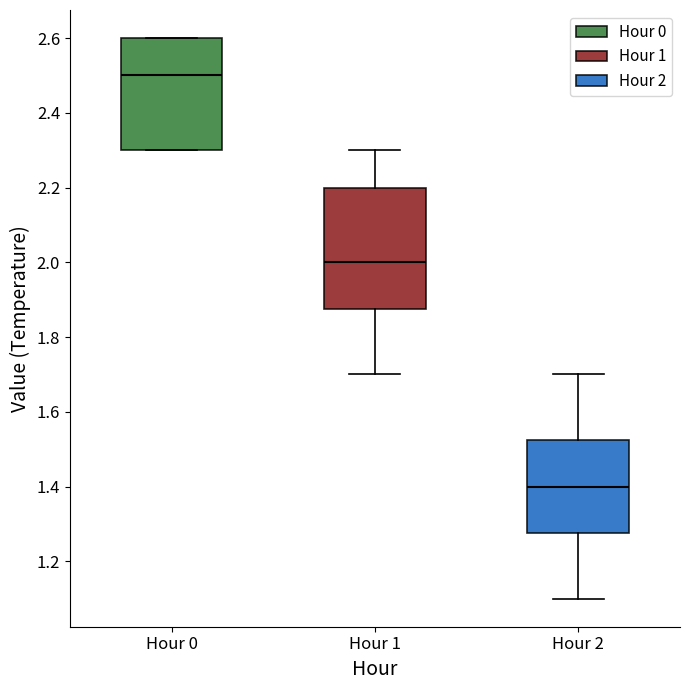

Which box has the lowest median line?

Hour 2